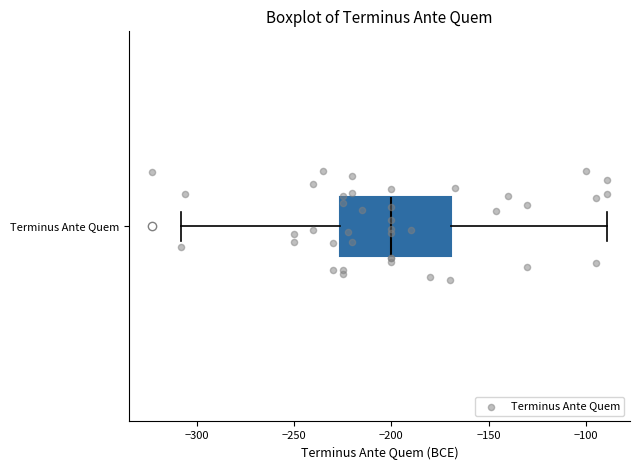

Read this box plot against the x-axis: the position of the median line, the range covered by the box, and the ends of both whiskers. The values are not printed on the chart, so give them approximately, as read against the axis.

median -200, box -225 to -170, whiskers -310 to -90